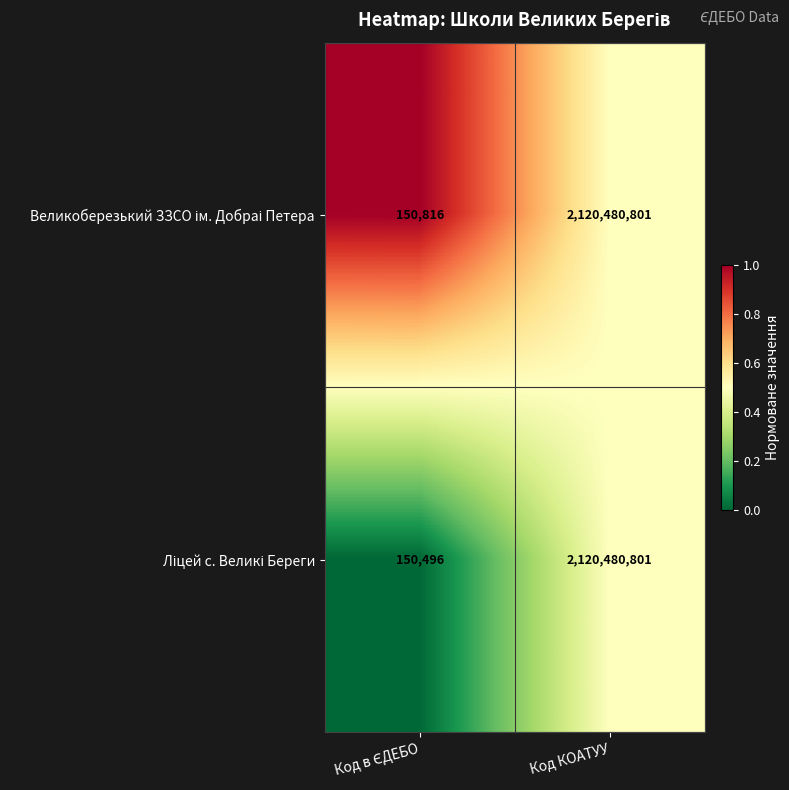

At which category does the chart reach its peak across all series?

Код КОАТУУ